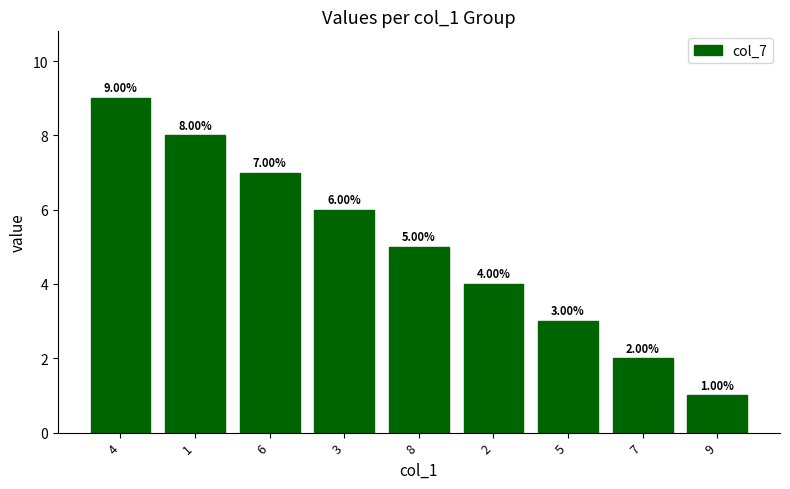

Are the bars horizontal?

No